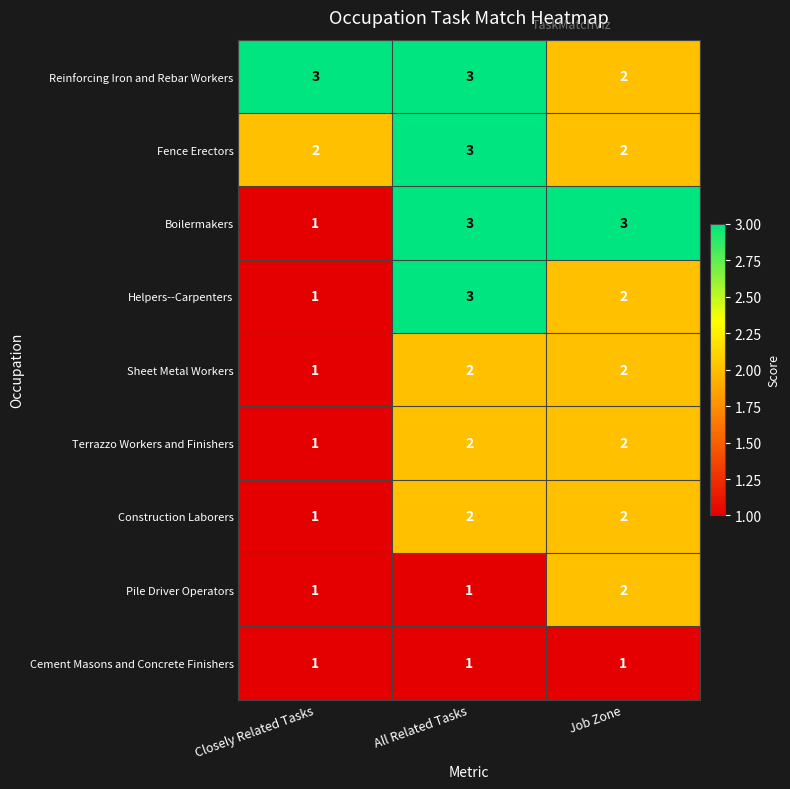

Which series has the widest spread of values?

Boilermakers